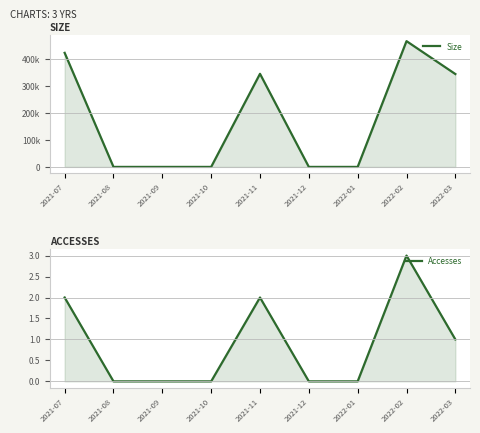

The value of Accesses at 2021-08 is 0. True or false?

True